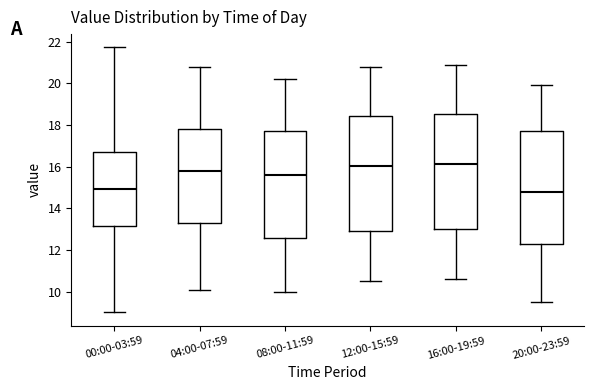

Reading left to right, read every box against the y-axis: the position of its median line, the range the box covers, and the ends of its whiskers. The values are not printed on the chart, so give them approximately, as read against the axis.

00:00-03:59: median 15.0, box 13.2 to 16.8, whiskers 9.0 to 21.8
04:00-07:59: median 15.8, box 13.4 to 17.8, whiskers 10.2 to 20.8
08:00-11:59: median 15.6, box 12.6 to 17.8, whiskers 10.0 to 20.2
12:00-15:59: median 16.0, box 13.0 to 18.4, whiskers 10.6 to 20.8
16:00-19:59: median 16.2, box 13.0 to 18.6, whiskers 10.6 to 21.0
20:00-23:59: median 14.8, box 12.2 to 17.8, whiskers 9.6 to 20.0